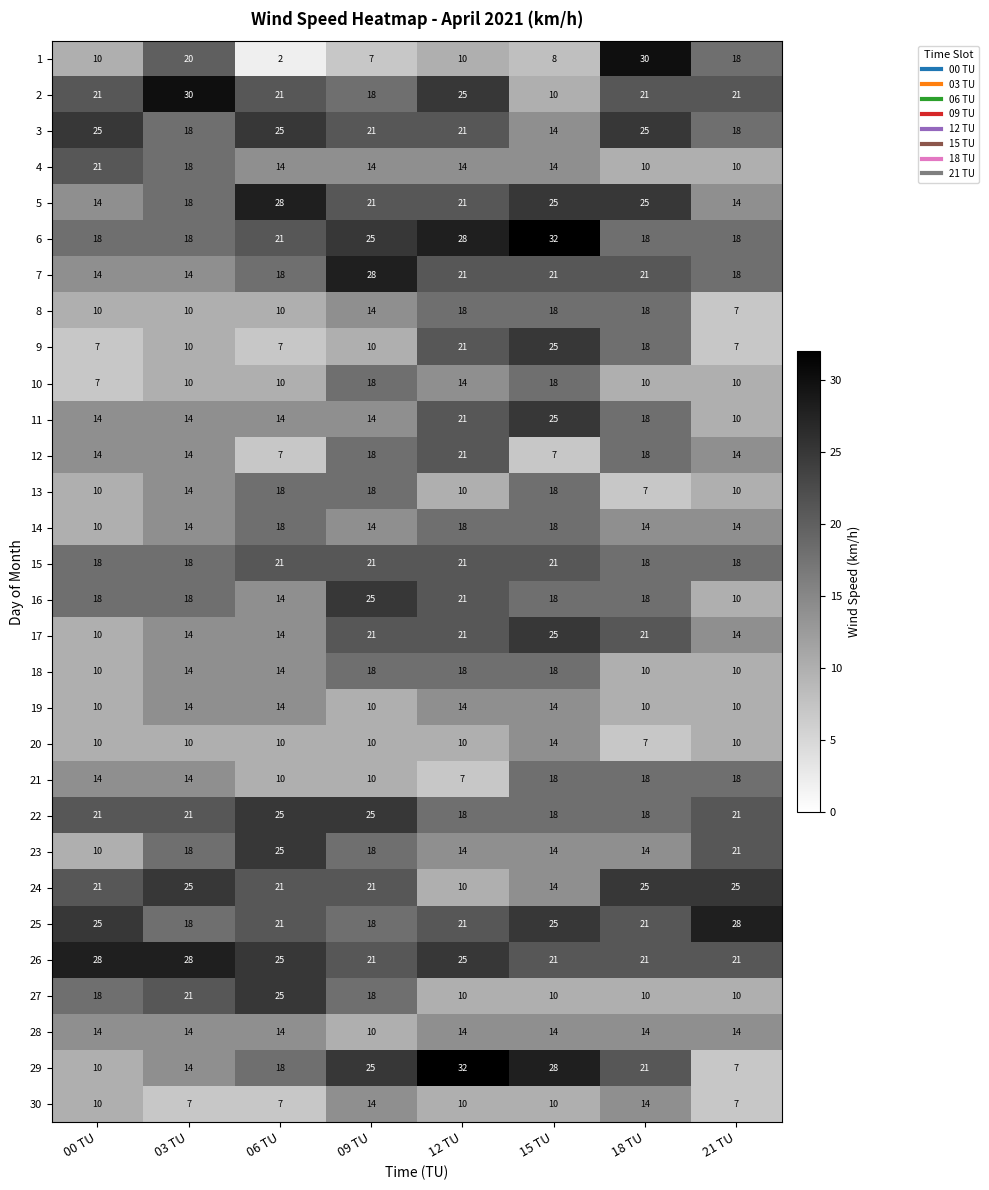

Where is 11 nearest to the value 17?

18 TU